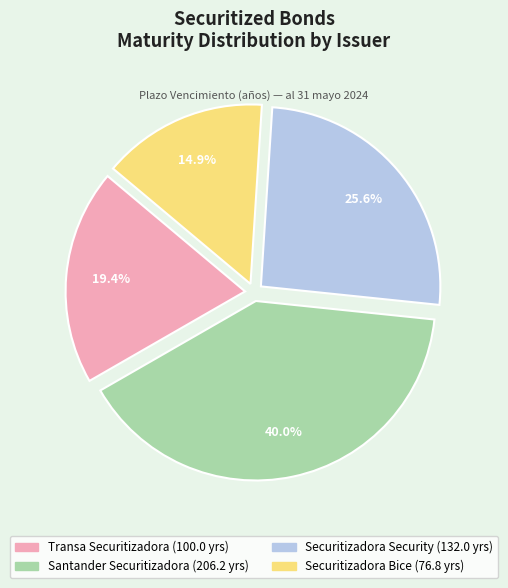

Does any single category account for the majority?

No